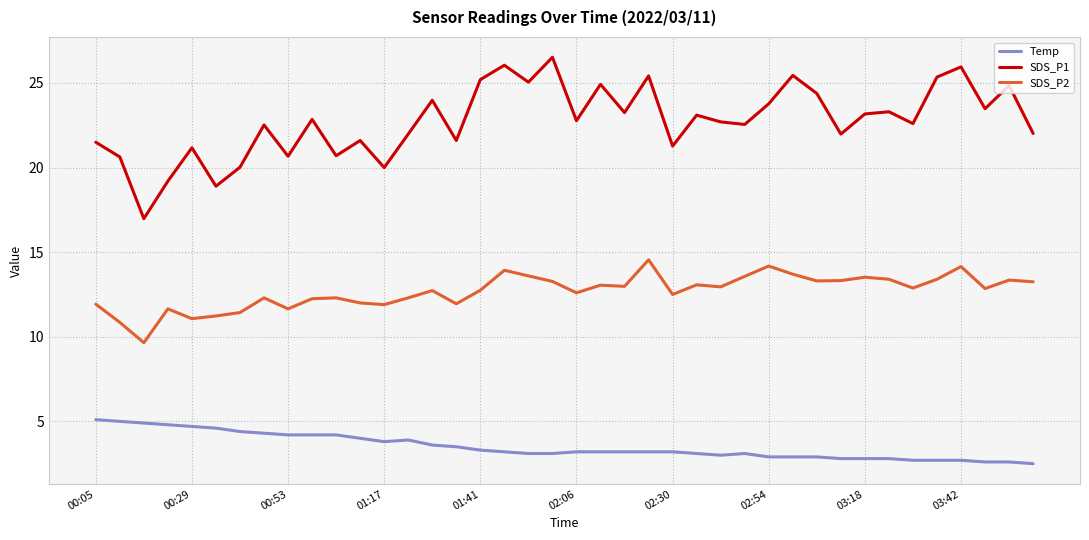

Which series has the largest total across all categories?

SDS_P1